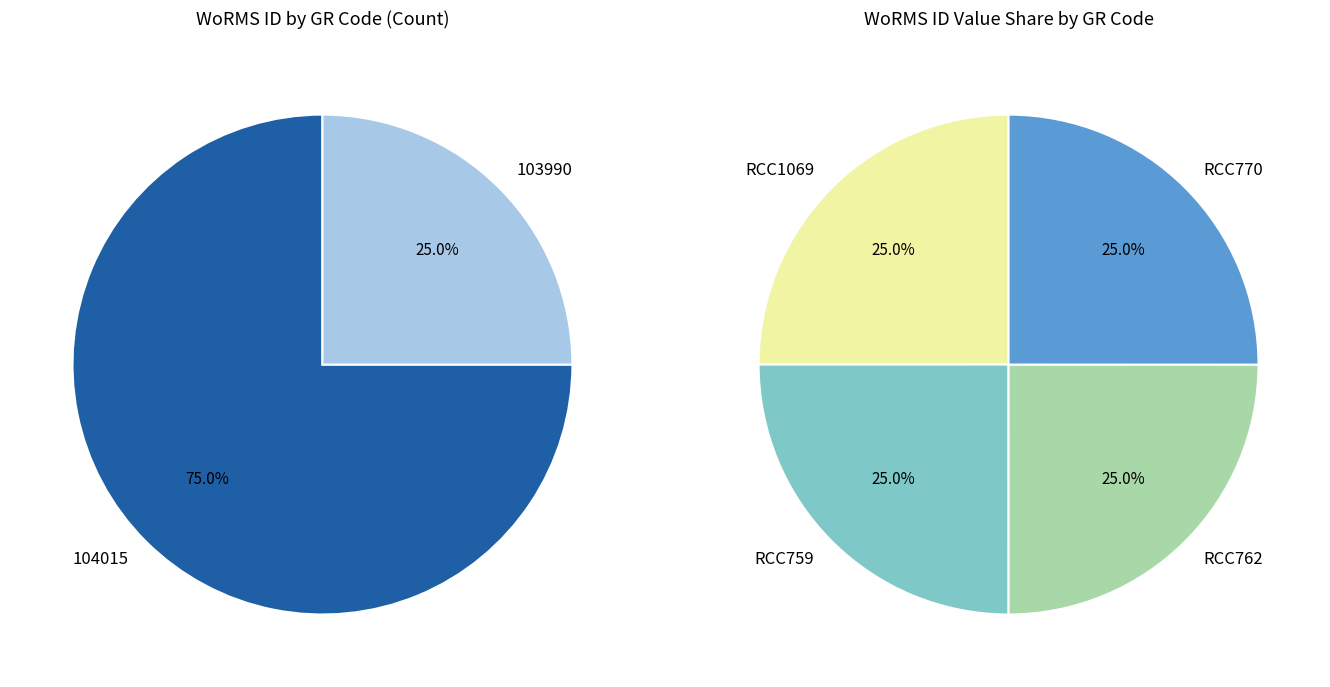

Is it true that RCC759 is 11% of the pie?

False